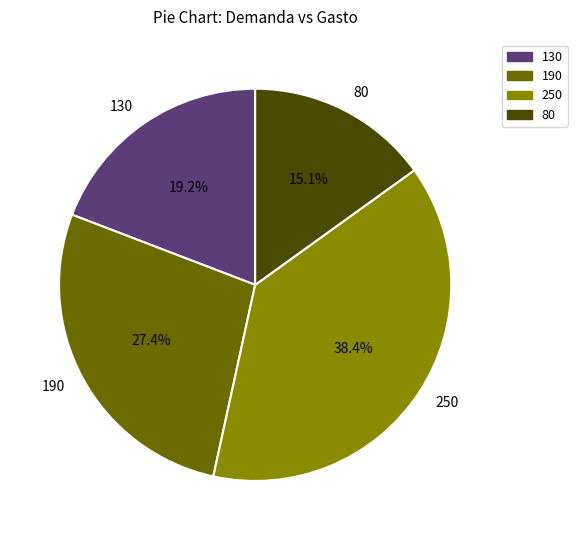

Count the number of slices in the pie.

4